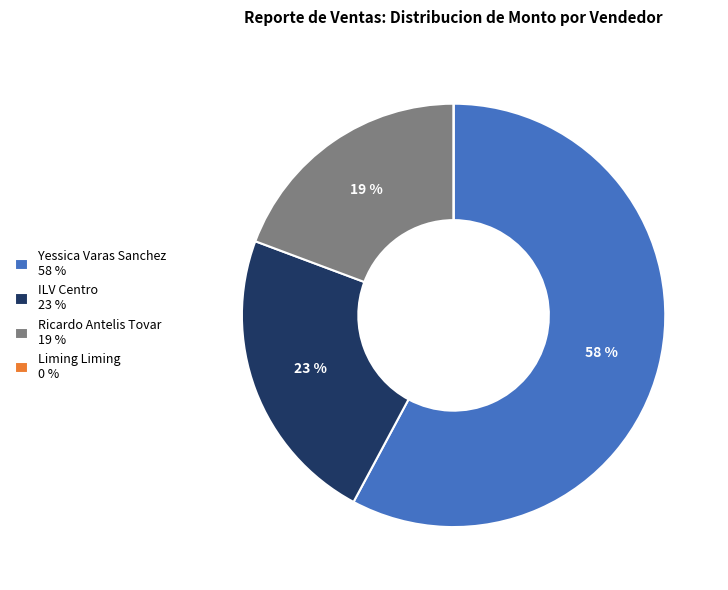

Does Yessica Varas Sanchez represent more than half of the total?

Yes